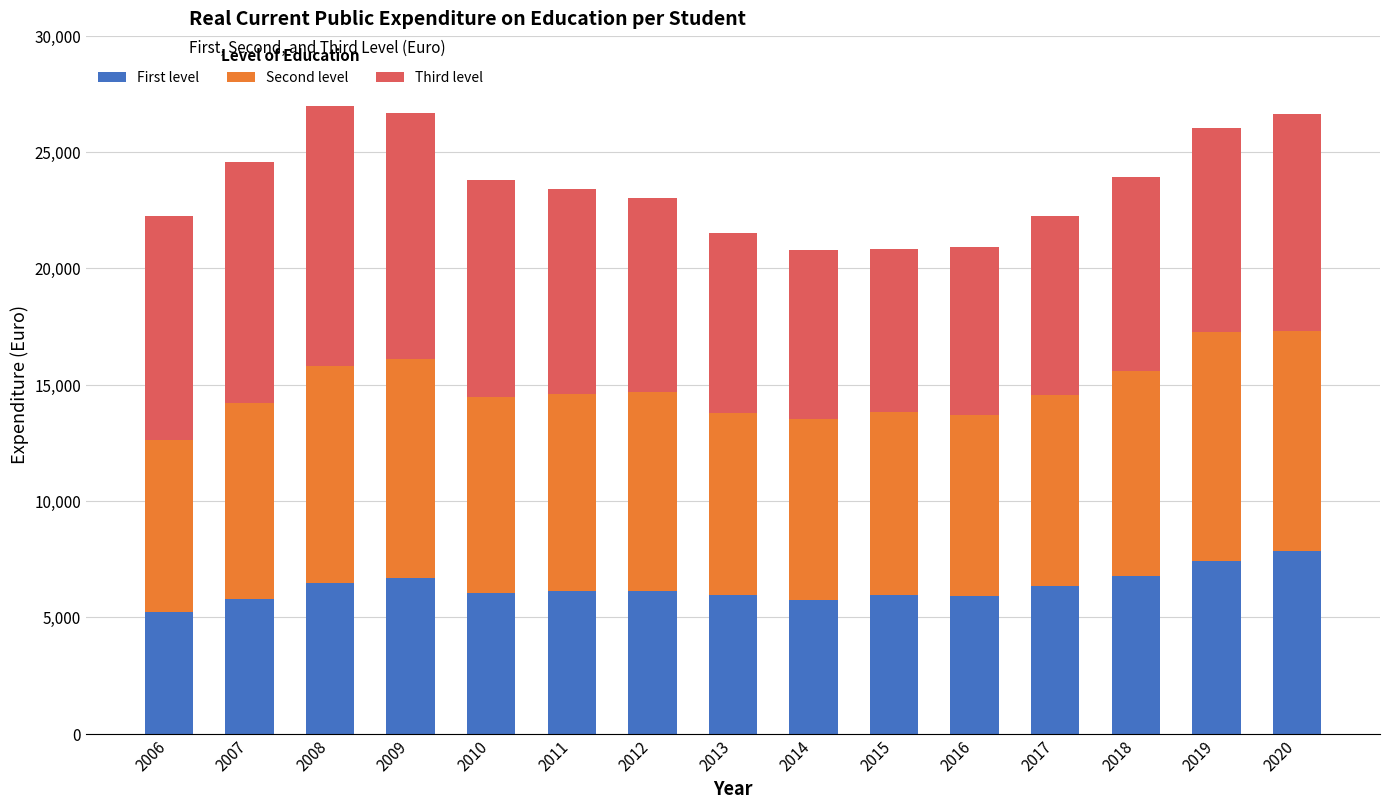

What is the difference between the maximum and minimum values in the First level series?

2608